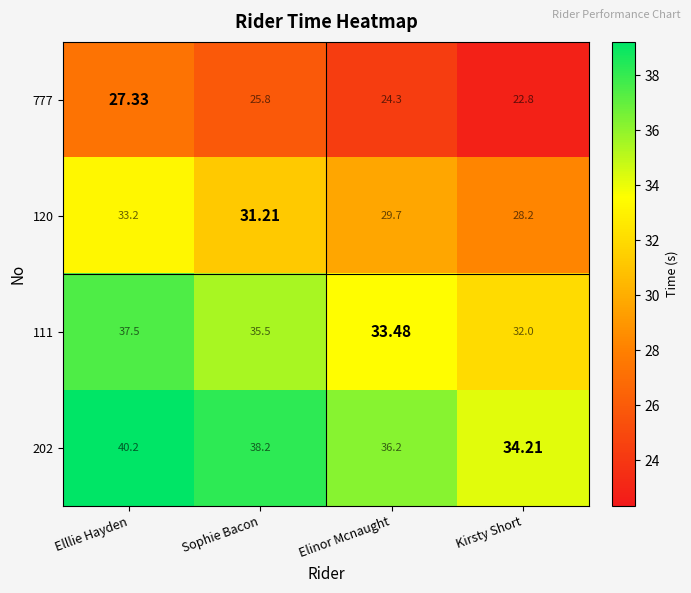

Rank the categories by 202 value from highest to lowest.

Elllie Hayden, Sophie Bacon, Elinor Mcnaught, Kirsty Short